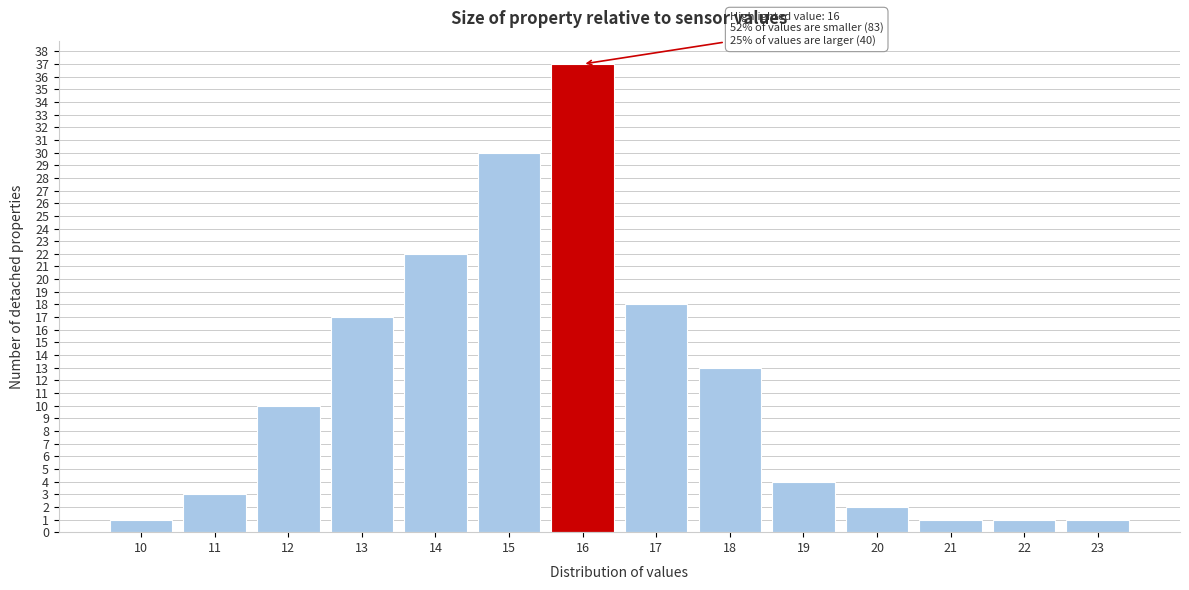

Reading left to right, list all the values displayed in this chart.

1	3	10	17	22	30	37	18	13	4	2	1	1	1